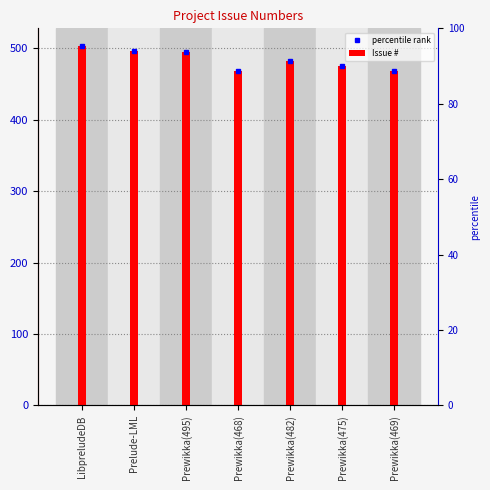

The chart shows a value of 687 at Prelude-LML. True or false?

False